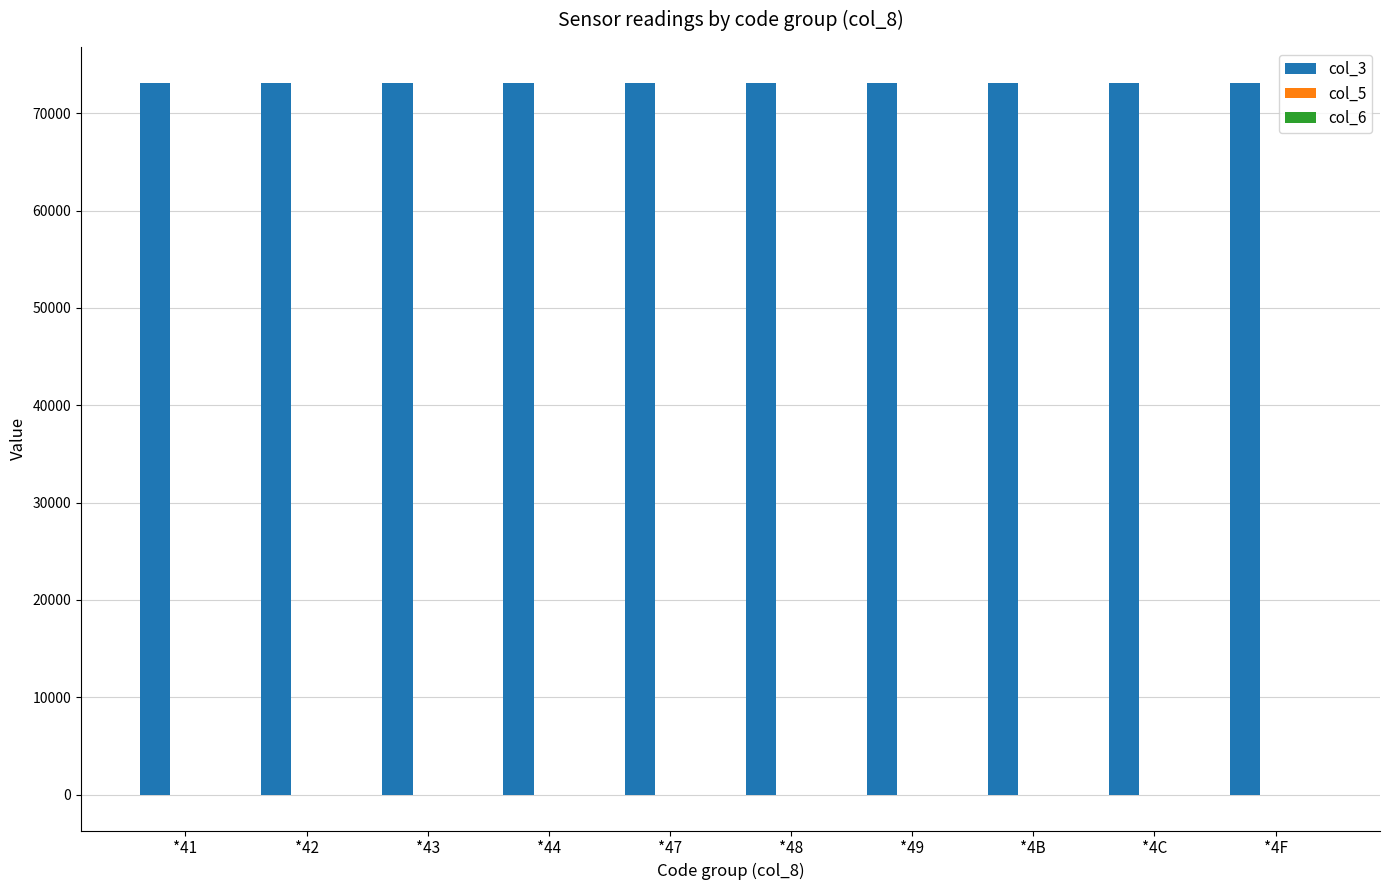

What is the sum of all col_3 values?

731365.0